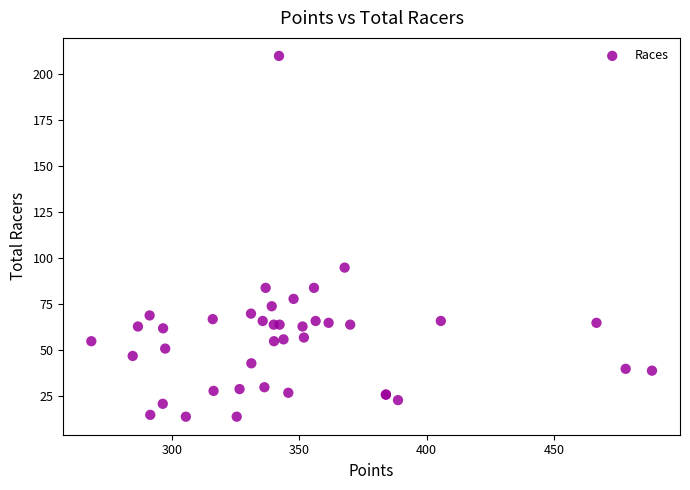

What Y value in the scatter plot is closest to 112?

95